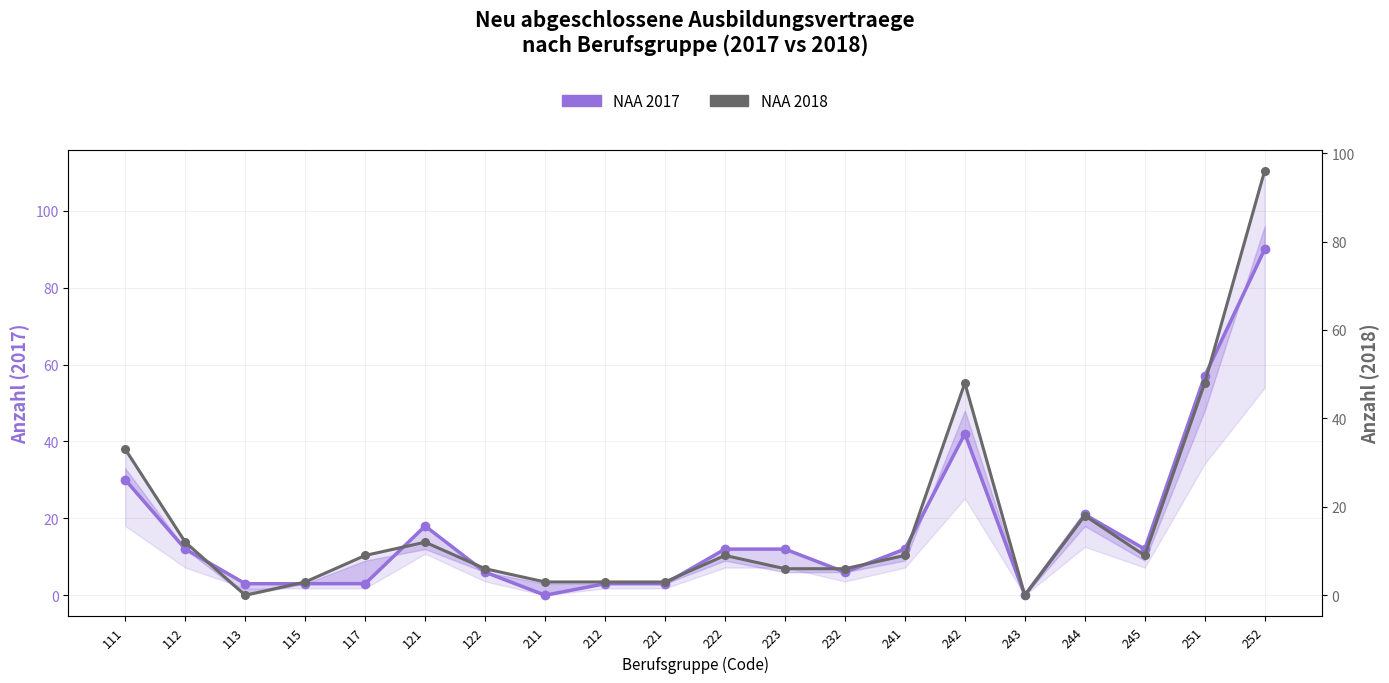

True or false: NAA 2018 and NAA 2017 intersect in this chart.

True